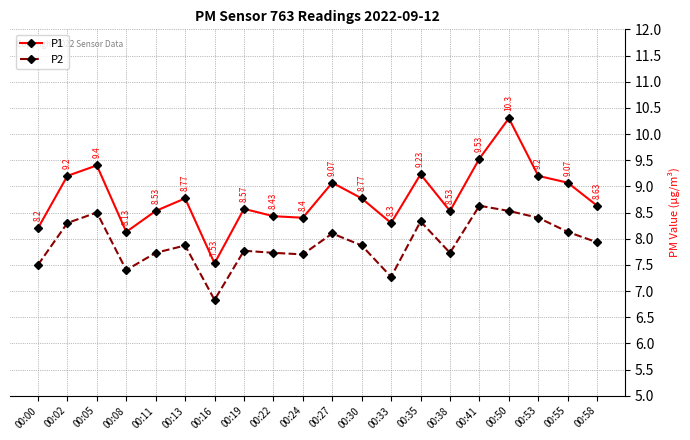

Is the value of P1 at 00:16 greater than the value of P2 at 00:24?

No